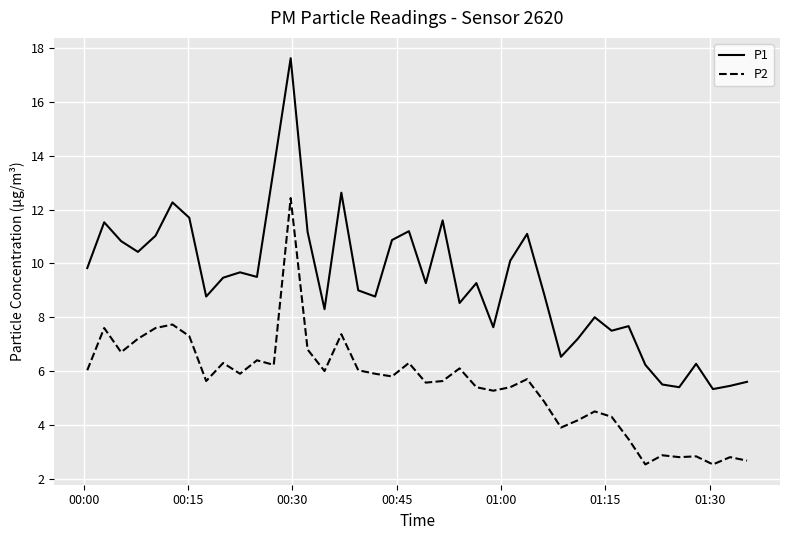

Which series has the largest total across all categories?

P1